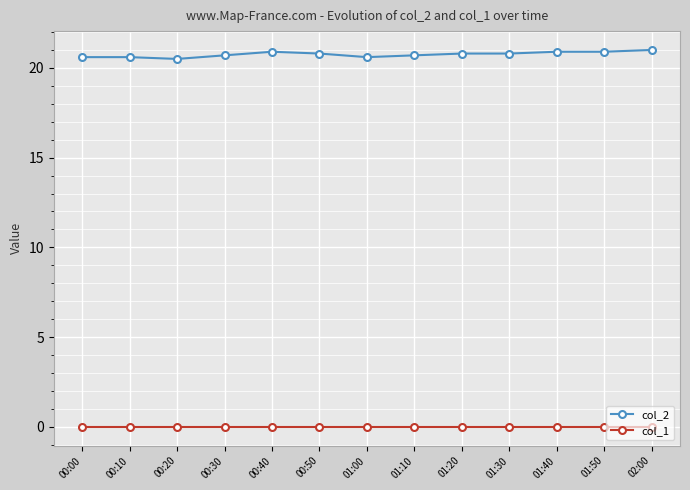

List the series in order of their peak value, highest first.

col_2, col_1